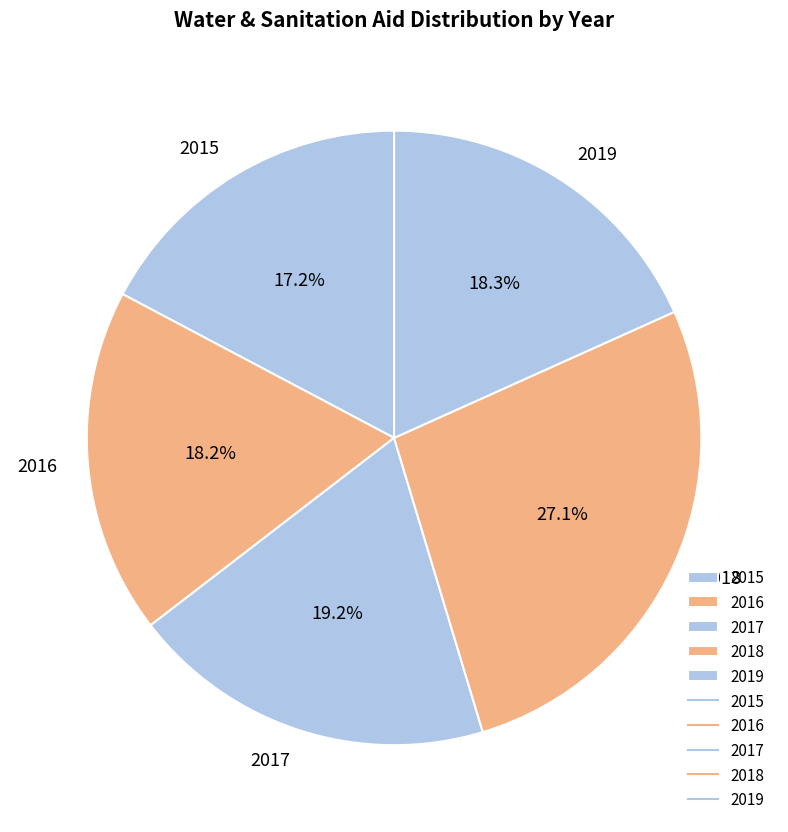

Approximately how many times larger is the value at 2018 compared to 2016?

1.5